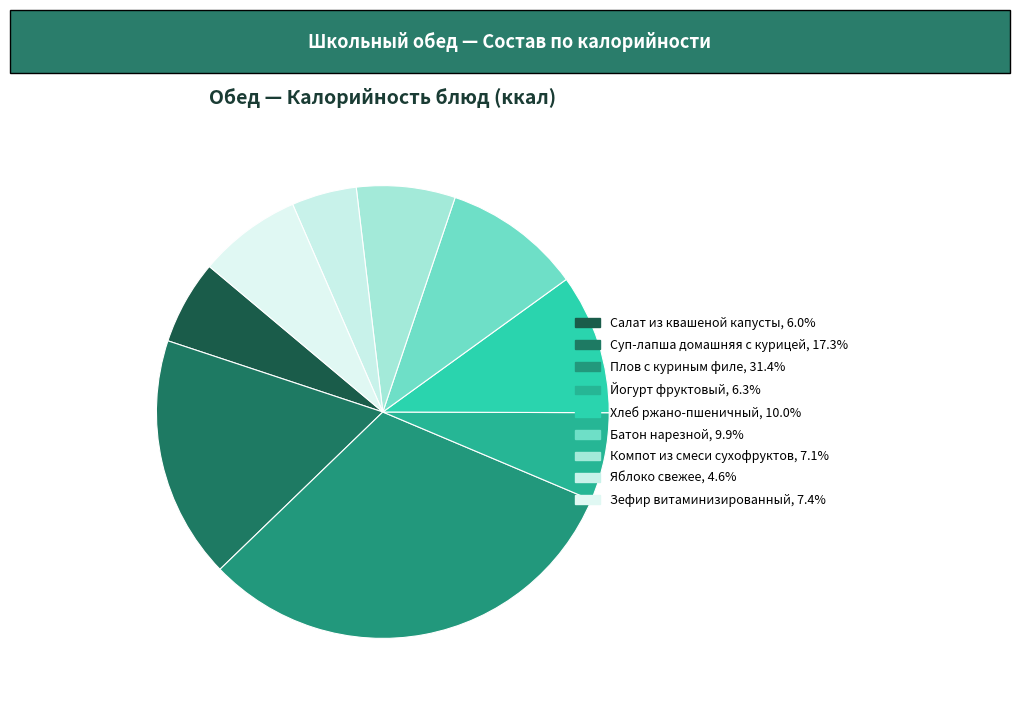

How many slices are in this pie chart?

9